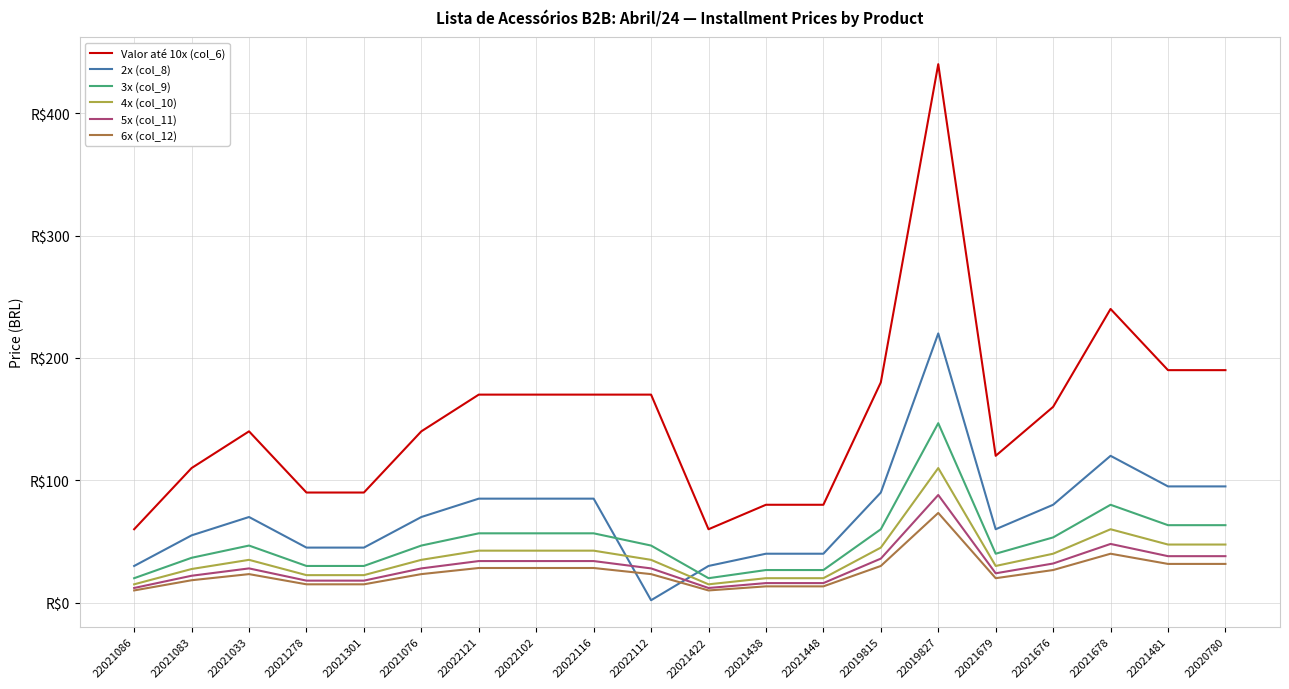

What is the difference between the maximum and minimum values in the 3x (col_9) series?

126.7